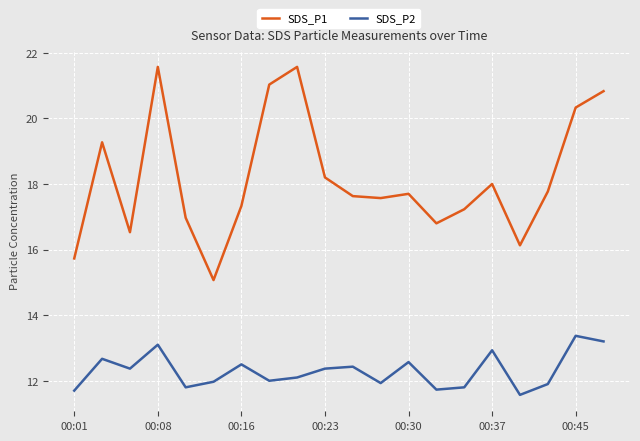

What is the sum of all SDS_P2 values?

246.0